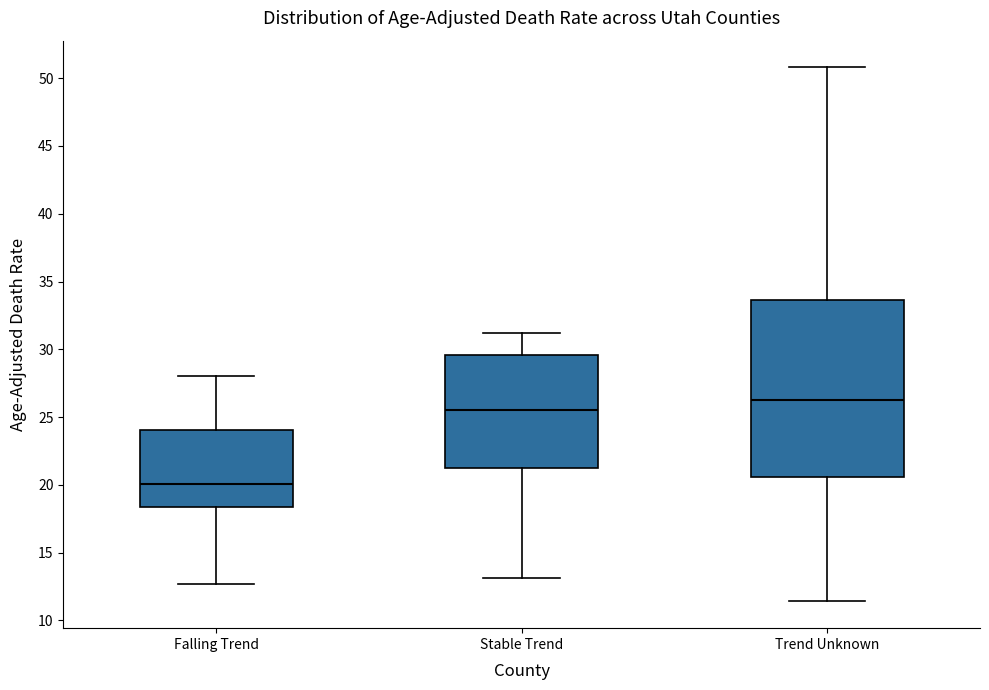

Reading left to right, read every box against the y-axis: the position of its median line, the range the box covers, and the ends of its whiskers. The values are not printed on the chart, so give them approximately, as read against the axis.

Falling Trend: median 20.0, box 18.5 to 24.0, whiskers 12.5 to 28.0
Stable Trend: median 25.5, box 21.0 to 29.5, whiskers 13.0 to 31.0
Trend Unknown: median 26.5, box 20.5 to 33.5, whiskers 11.5 to 51.0